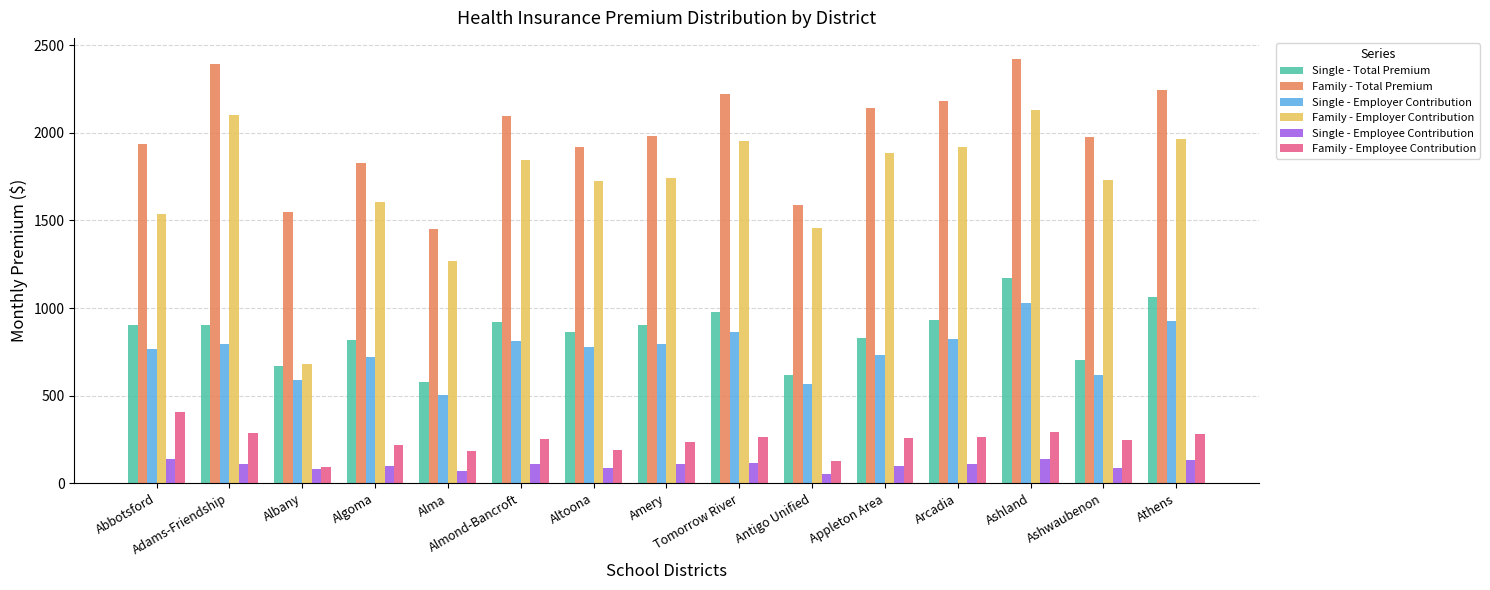

Which series has the largest total across all categories?

Family - Total Premium